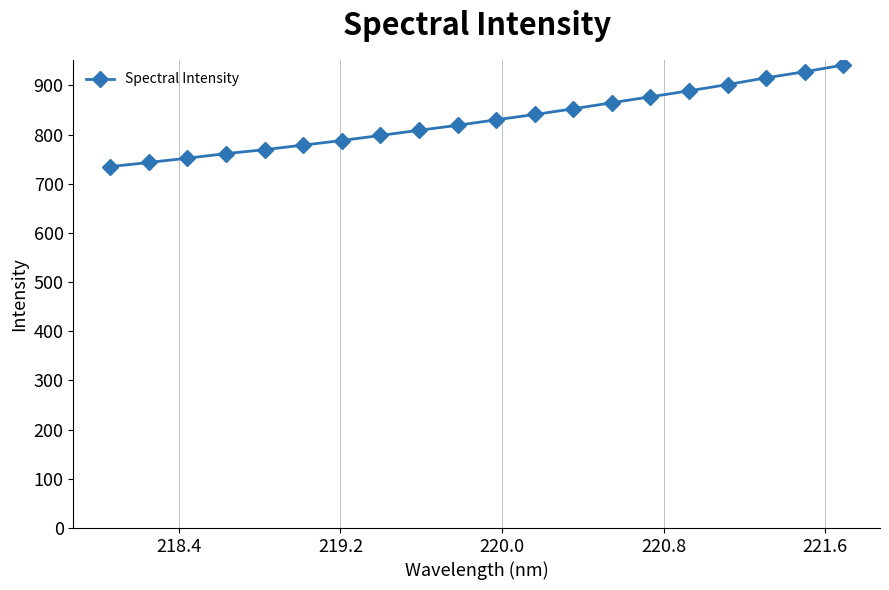

What is the difference between the maximum and minimum values?

206.5